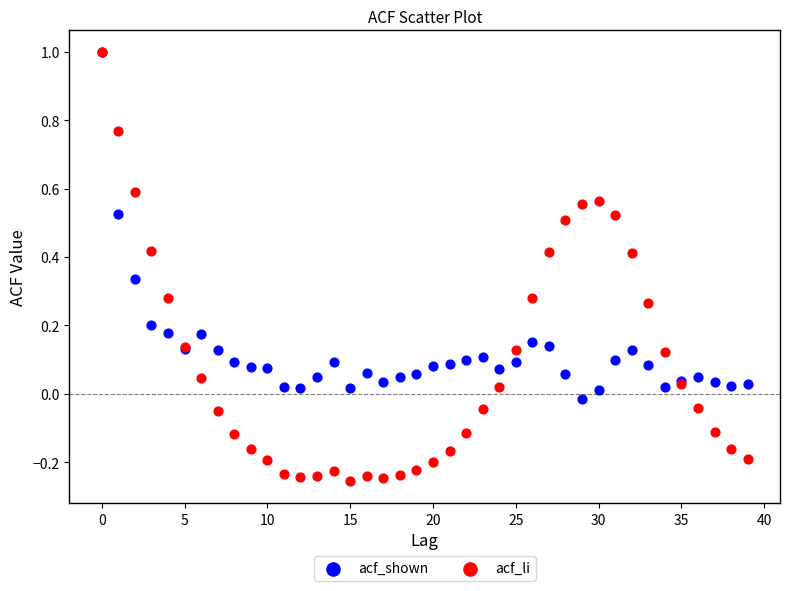

What are all the series names shown in the legend?

acf_shown, acf_li